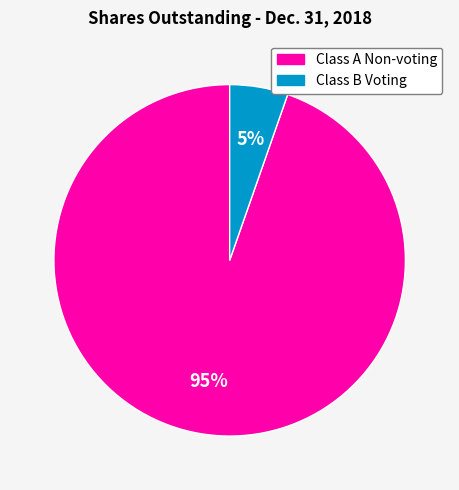

Between Class B Voting and Class A Non-voting, which is larger?

Class A Non-voting